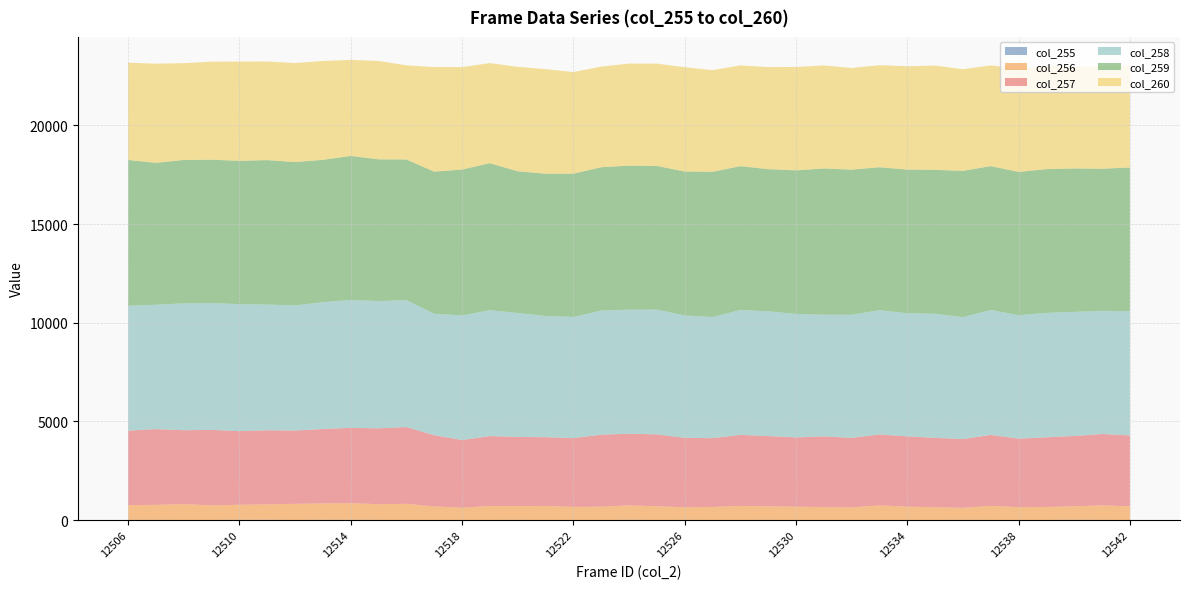

Reading left to right, what are all the values shown in this chart?

col_255: 11	12	9	8	16	19	6	17	15	11	8	9	5	10	11	9	8	6	14	9	11	10	9	12	7	9	2	10	7	9	12	10	8	9	15	11	9
col_256: 753	765	802	747	765	781	823	832	846	799	822	687	626	709	704	714	663	678	736	696	647	661	716	690	678	655	645	741	680	647	614	716	655	661	690	741	692
col_257: 3772	3836	3747	3819	3730	3754	3712	3768	3817	3842	3887	3608	3430	3542	3500	3483	3484	3645	3629	3642	3514	3484	3595	3560	3509	3581	3522	3591	3560	3514	3482	3595	3467	3528	3560	3614	3592
col_258: 6328	6302	6429	6423	6436	6370	6342	6427	6479	6450	6434	6152	6314	6378	6283	6145	6141	6290	6288	6324	6203	6141	6331	6322	6255	6164	6239	6300	6239	6288	6179	6331	6255	6306	6290	6239	6294
col_259: 7388	7192	7265	7270	7262	7321	7263	7214	7299	7182	7127	7204	7392	7451	7181	7204	7261	7266	7295	7278	7295	7355	7288	7203	7277	7412	7354	7242	7277	7295	7412	7288	7261	7284	7266	7203	7285
col_260: 4931	5025	4905	4965	5029	4995	5016	5011	4865	4984	4768	5300	5190	5071	5292	5300	5150	5096	5174	5185	5283	5150	5104	5170	5237	5221	5151	5170	5237	5283	5151	5104	5253	5240	5167	5172	5173